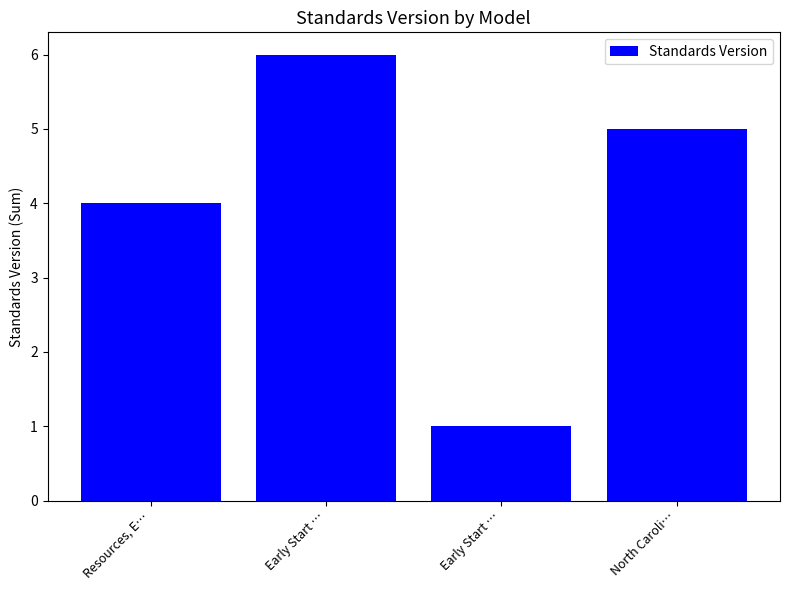

True or false: the data shows 5 at North Caroli….

True